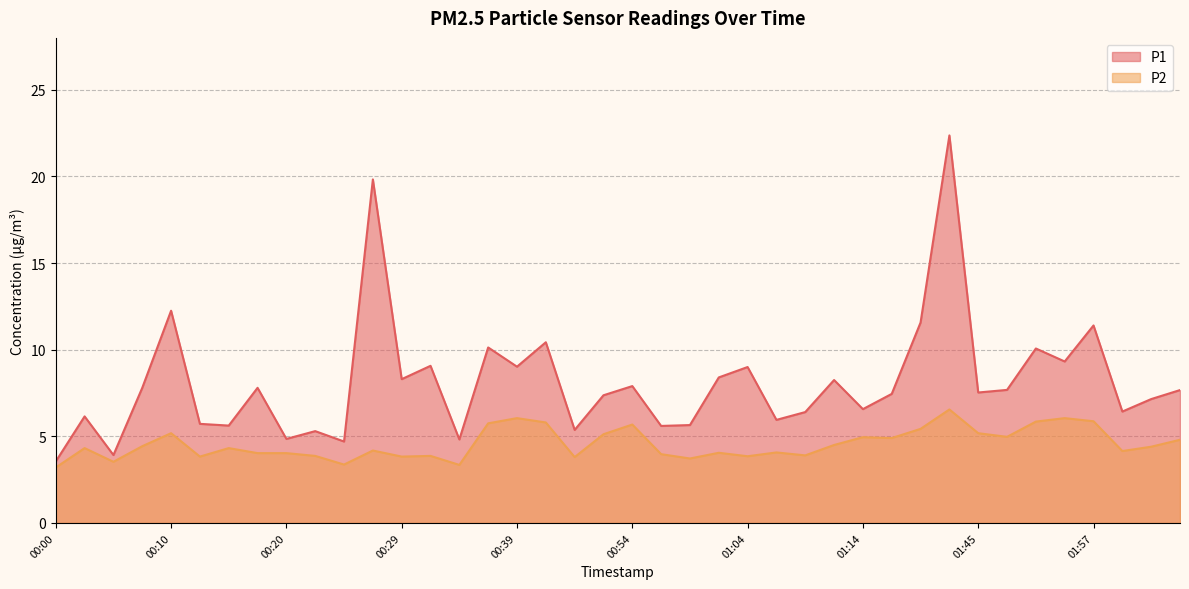

What is the total value across all series at 00:17?

11.8